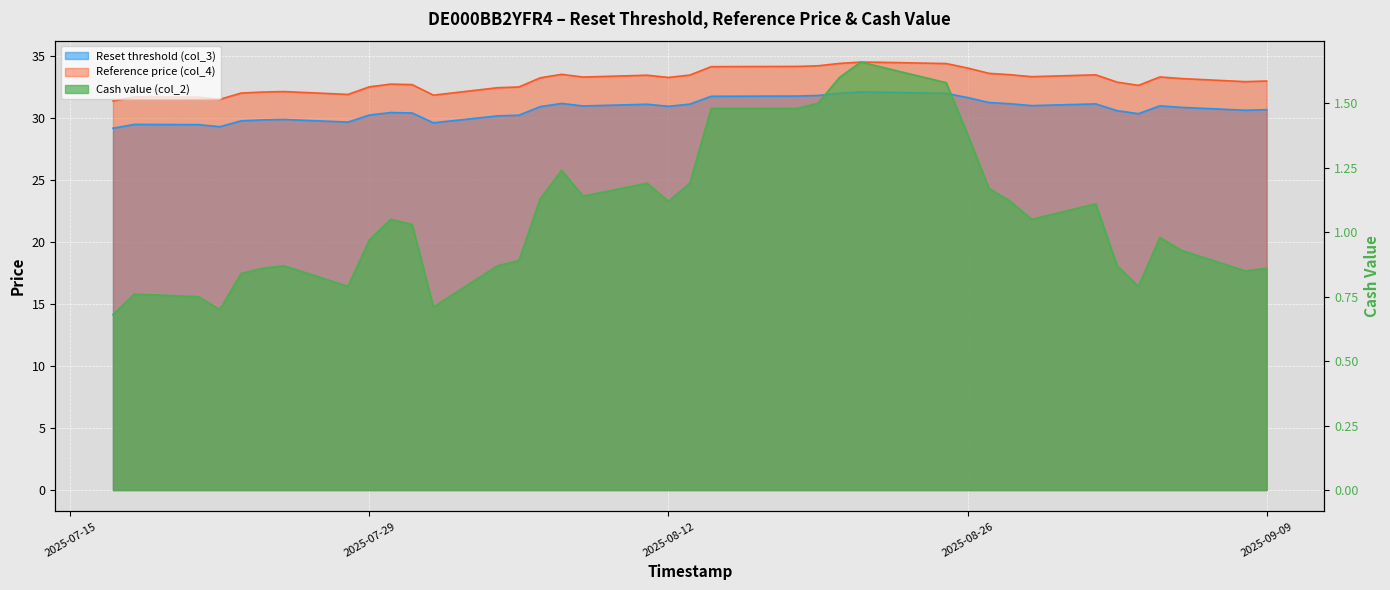

How many lines are shown in the chart?

3